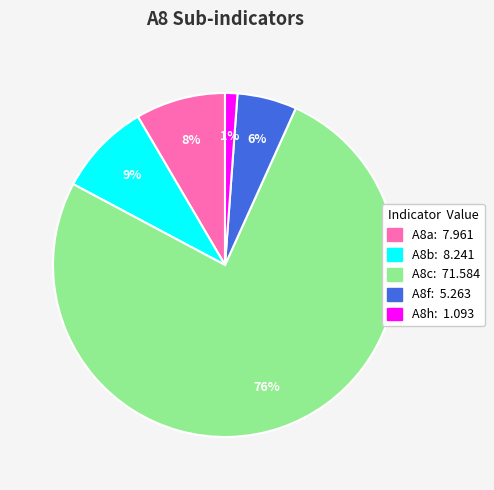

To the nearest percent, what is the difference between the largest and smallest slice percentages?

75%